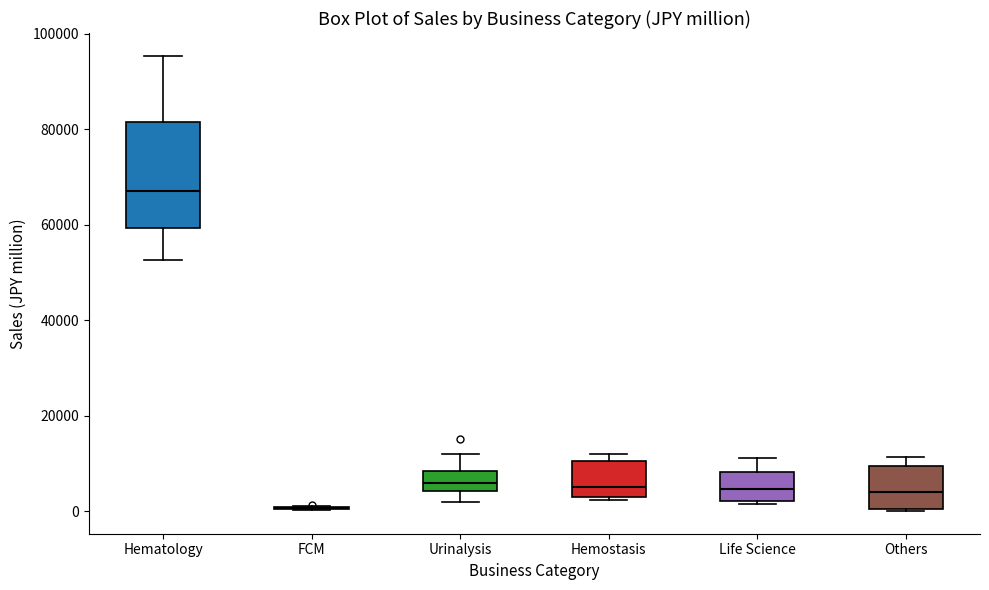

Reading left to right, transcribe this box plot: for each box, give where its median line is, the range the box spans, and where its two whiskers end, as read against the y-axis. The values are not printed on the chart, so give them approximately, as read against the axis.

Hematology: median 66000, box 60000 to 82000, whiskers 52000 to 96000
FCM: box collapsed to a line at 0, whiskers 0 to 2000
Urinalysis: median 6000, box 4000 to 8000, whiskers 2000 to 12000
Hemostasis: median 6000, box 2000 to 10000, whiskers 2000 to 12000
Life Science: median 4000, box 2000 to 8000, whiskers 2000 (just below the box's lower edge) to 12000
Others: median 4000, box 0 to 10000, whiskers 0 to 12000